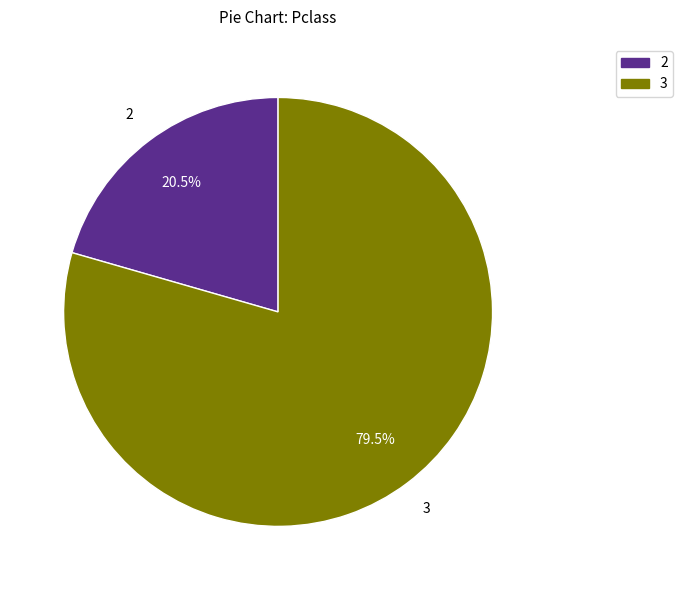

Does any single category account for the majority?

Yes